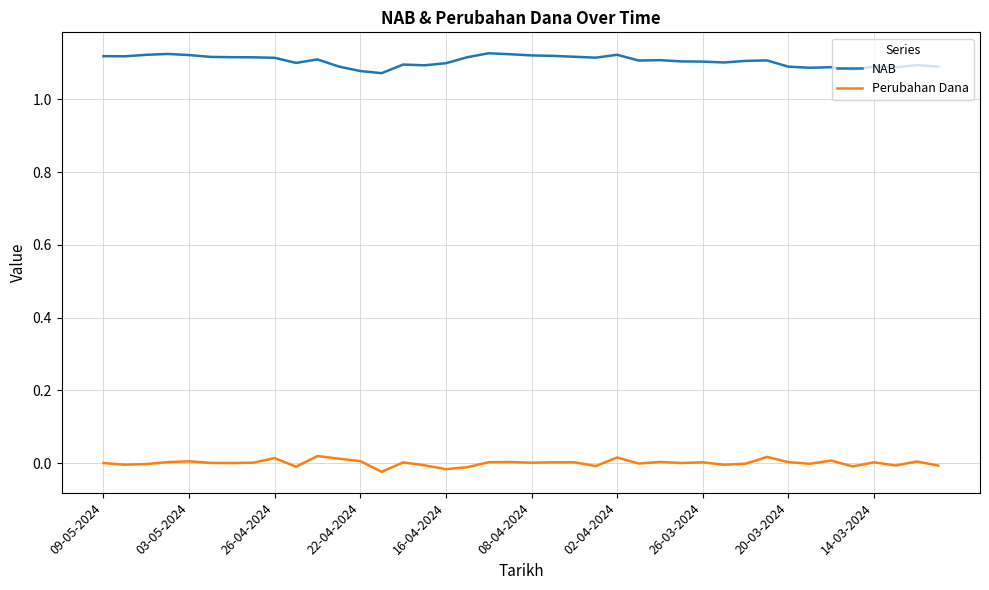

True or false: NAB and Perubahan Dana intersect in this chart.

False